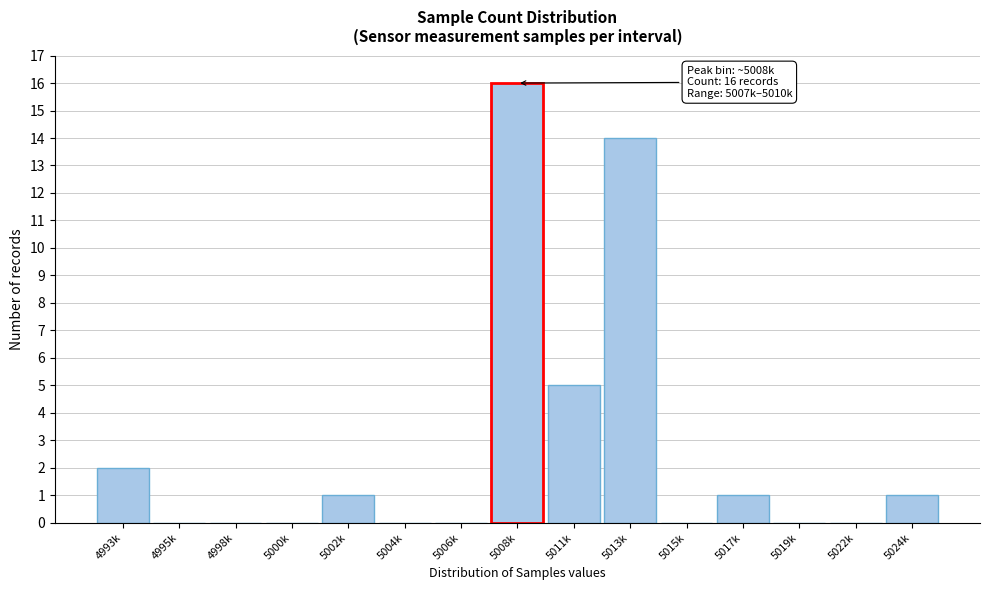

Reading left to right, list all the values displayed in this chart.

4993k=2	4995k=0	4998k=0	5000k=0	5002k=1	5004k=0	5006k=0	5008k=16	5011k=5	5013k=14	5015k=0	5017k=1	5019k=0	5022k=0	5024k=1